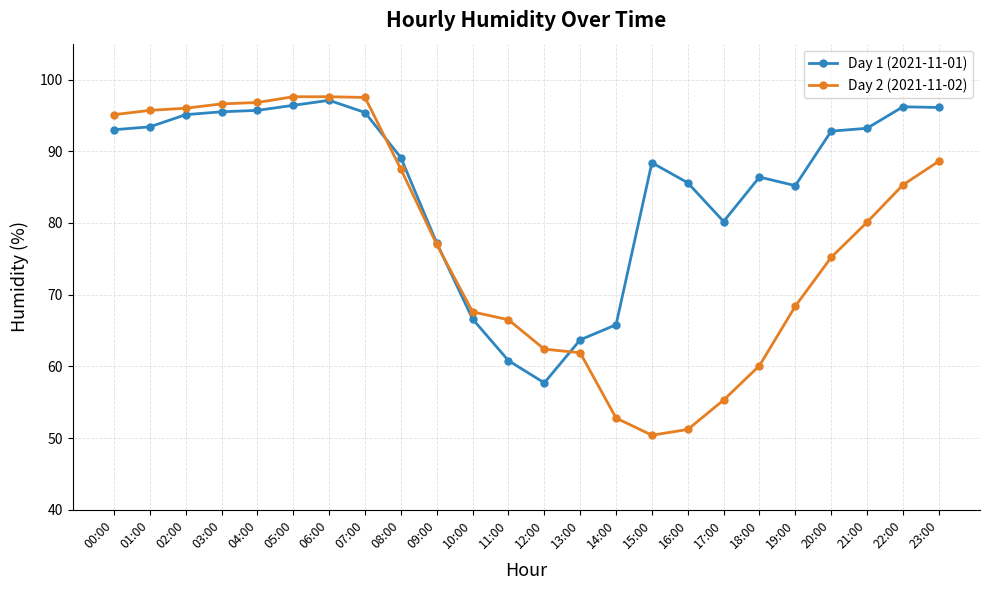

What position from the right is 06:00?

18